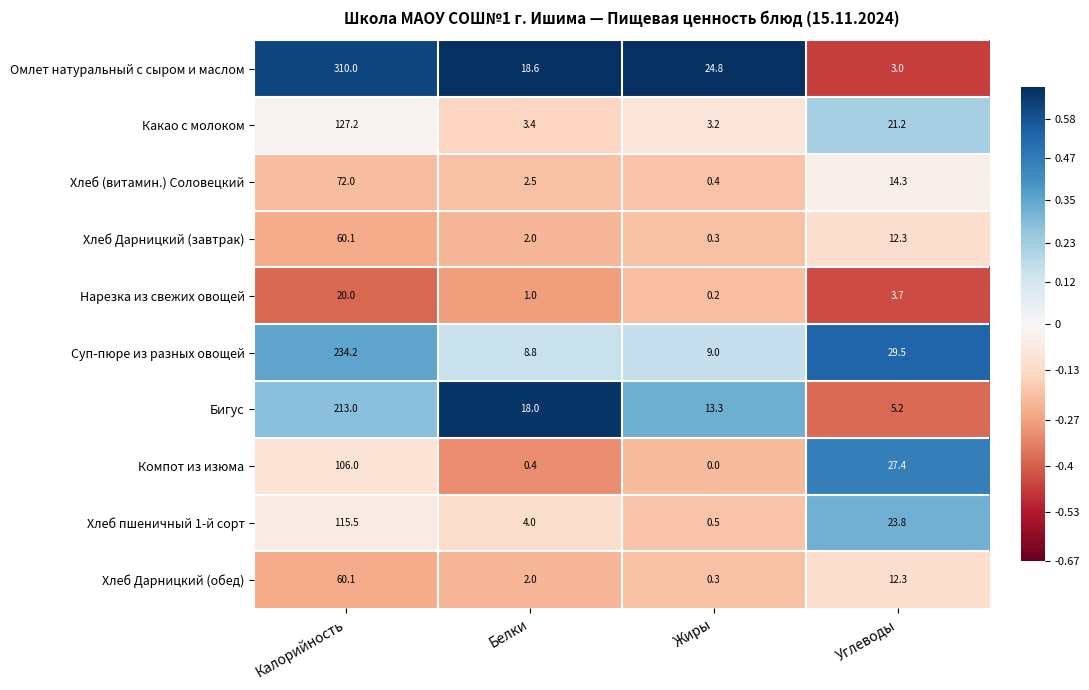

Which series has the widest spread of values?

Омлет натуральный с сыром и маслом